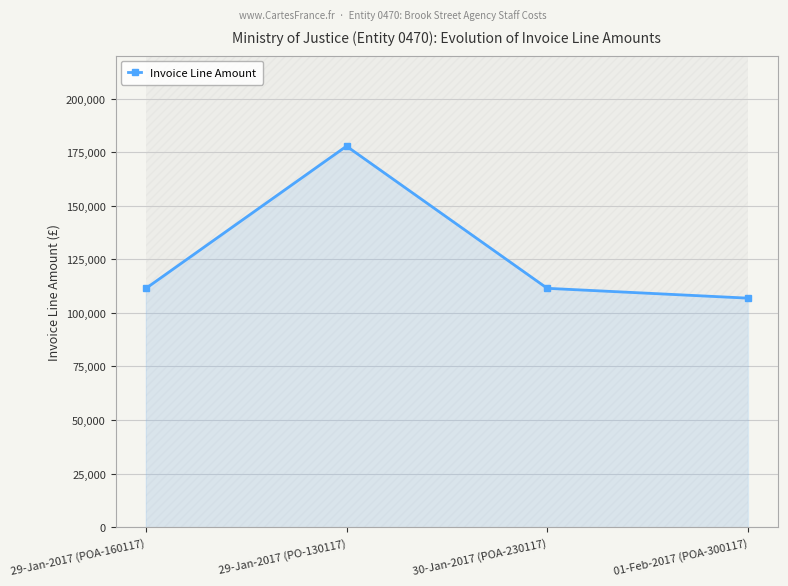

What position from the left is 01-Feb-2017 (POA-300117)?

4